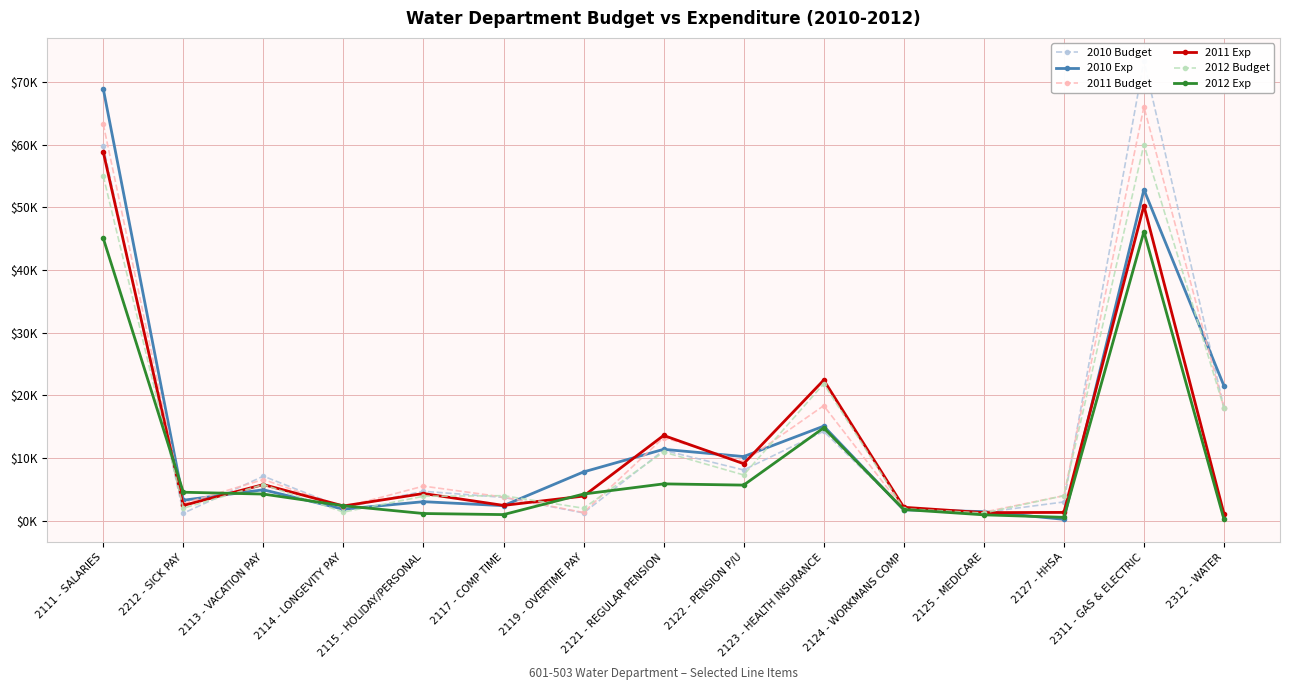

At 2119 - OVERTIME PAY, list the series in order from smallest to largest.

2010 Budget, 2011 Budget, 2012 Budget, 2011 Exp, 2012 Exp, 2010 Exp